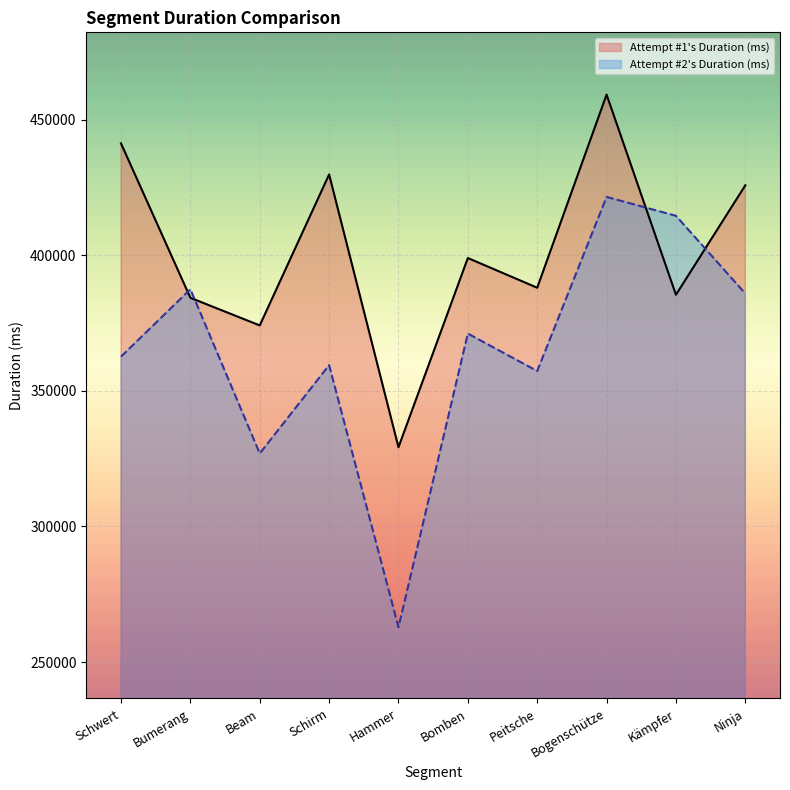

Rank the series by their average value, from lowest to highest.

Attempt #2's Duration (ms), Attempt #1's Duration (ms)